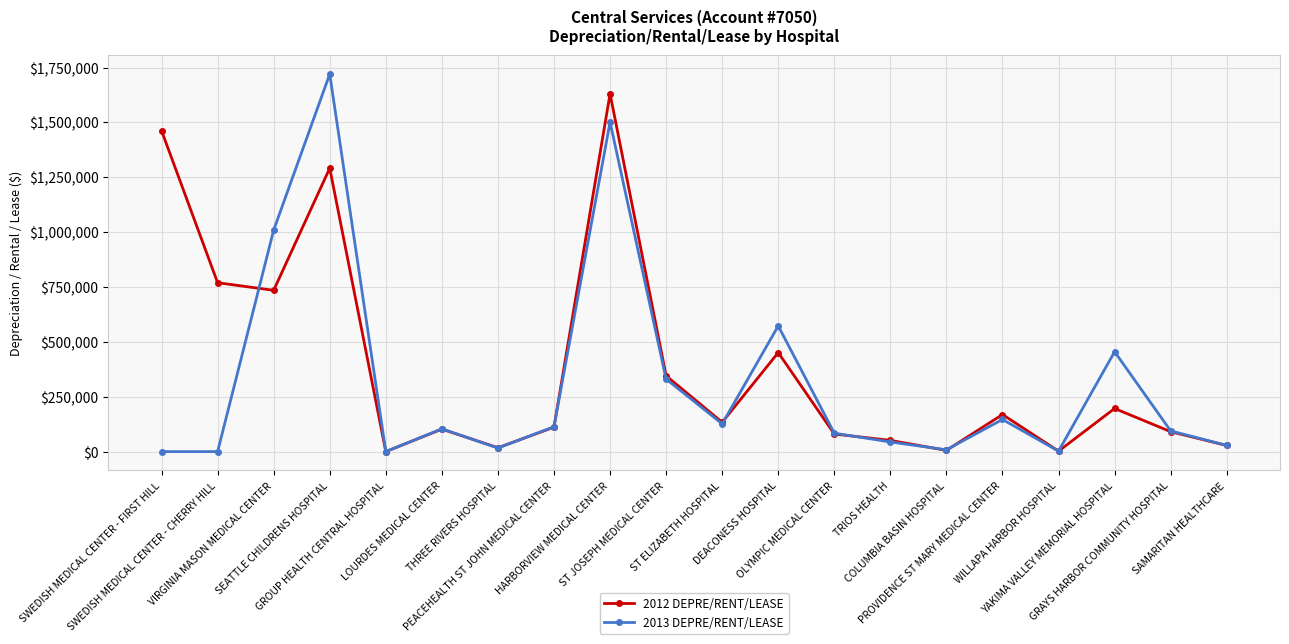

True or false: 2013 DEPRE/RENT/LEASE has more than 2 points higher than both neighbors.

True